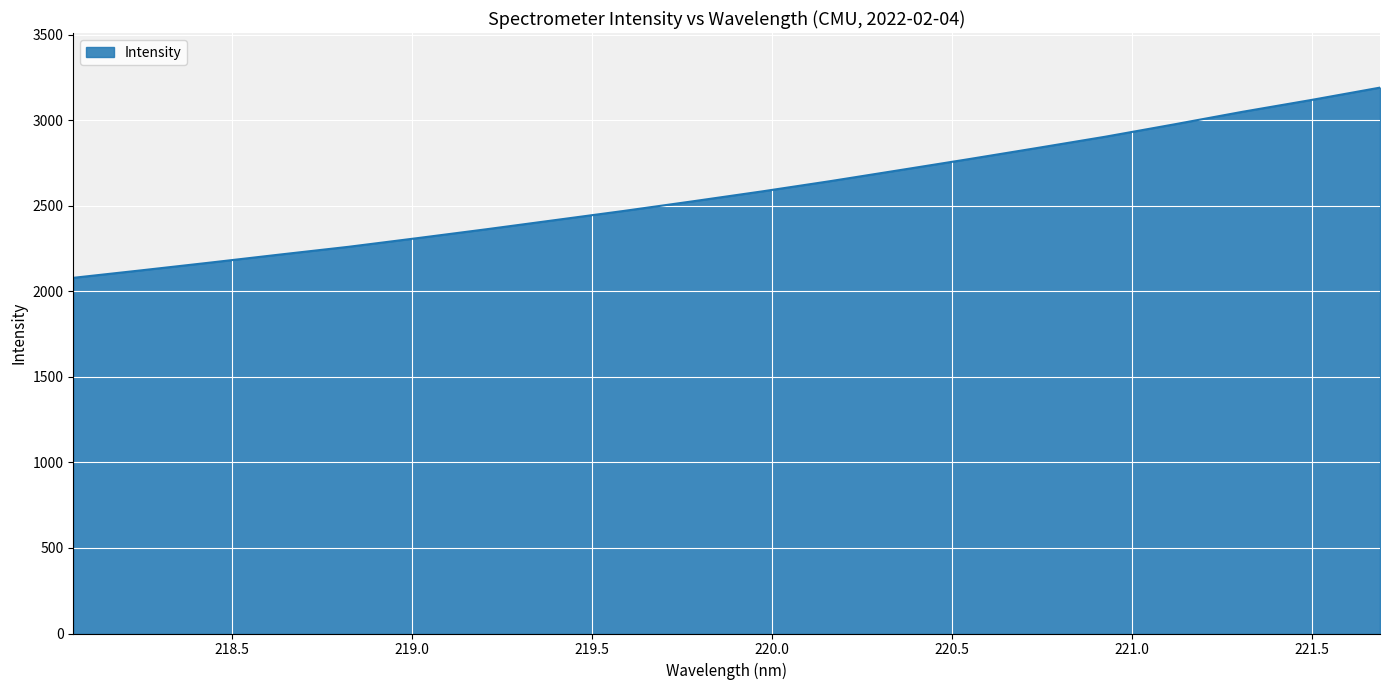

What is the minimum value shown in the chart?

2079.7